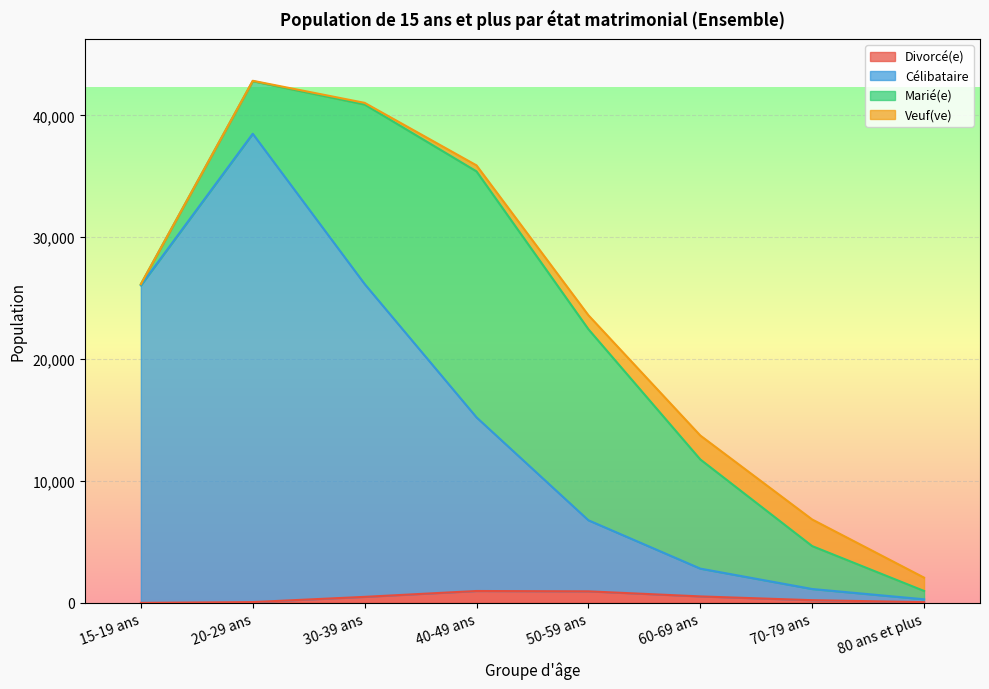

True or false: Divorcé(e) and Célibataire cross at least once.

False